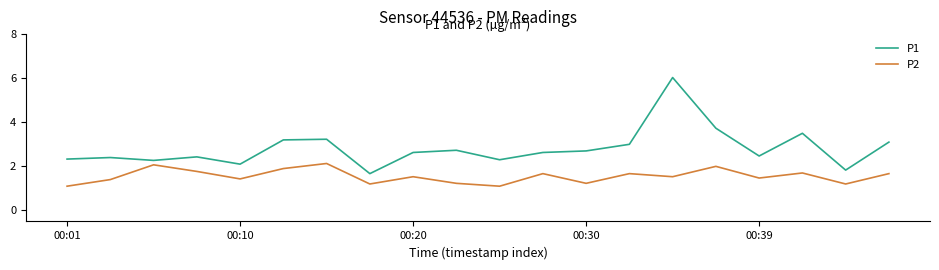

True or false: P1 and P2 intersect in this chart.

False